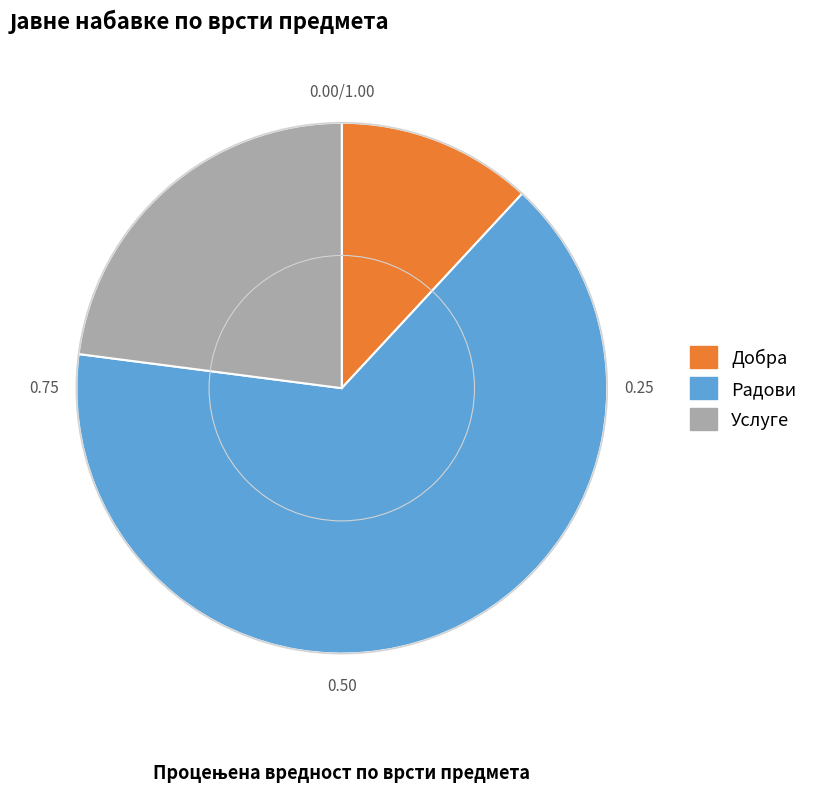

Is there any slice that represents more than half of the pie?

Yes